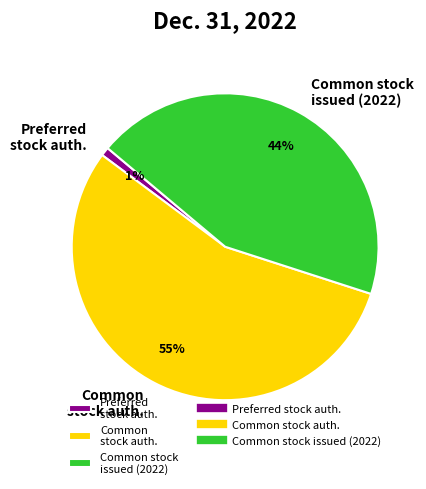

Is the sum of Preferred stock auth. and Common stock issued (2022) greater than half?

No